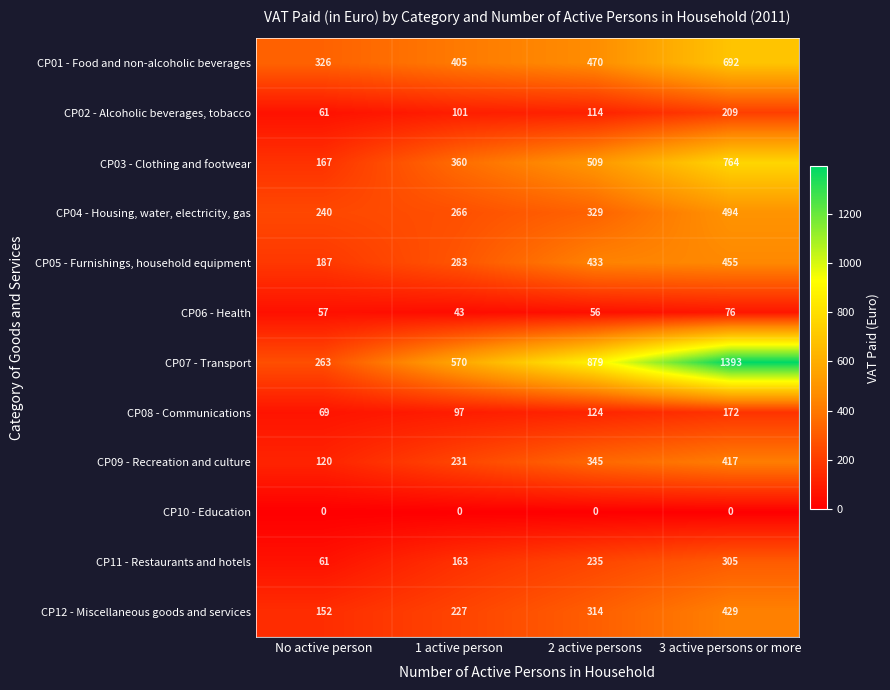

Which category has the lowest value in the CP06 - Health series?

1 active person